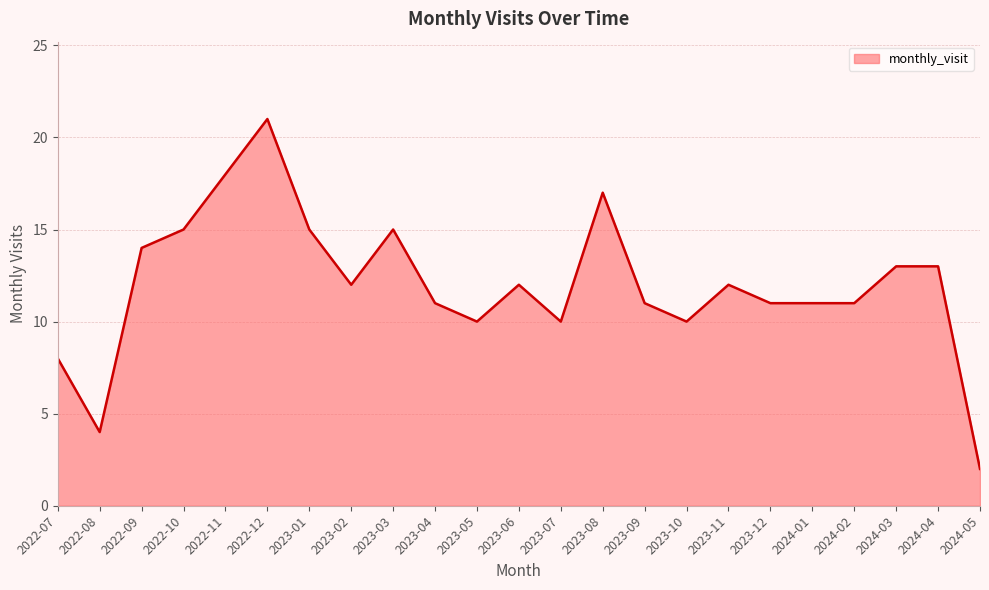

Which category has the highest value across all series?

2022-12